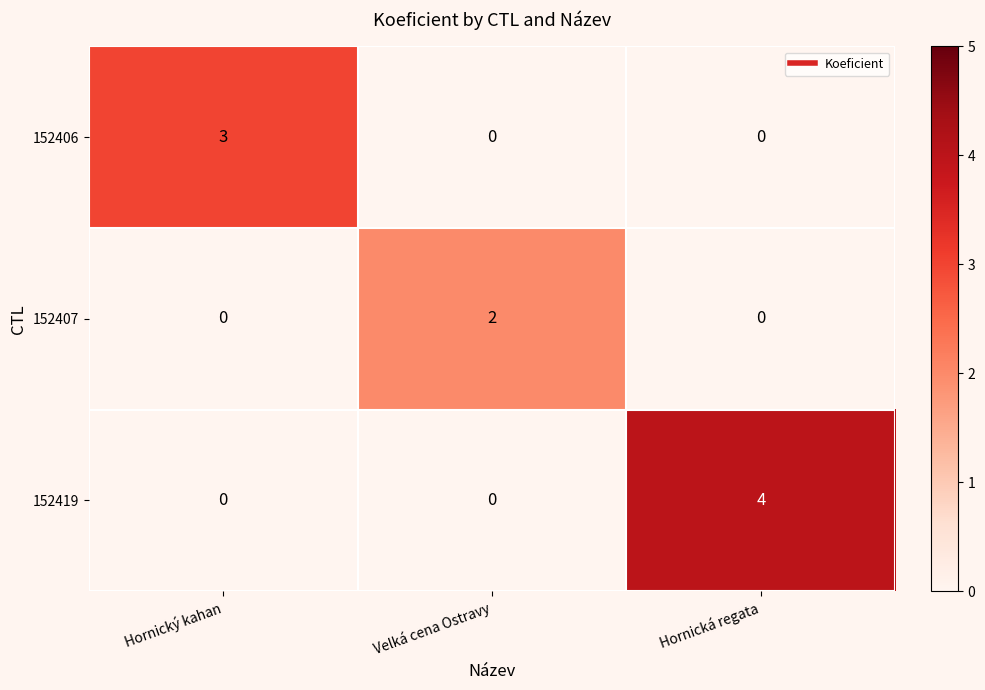

How many values in 152407 are above zero?

1